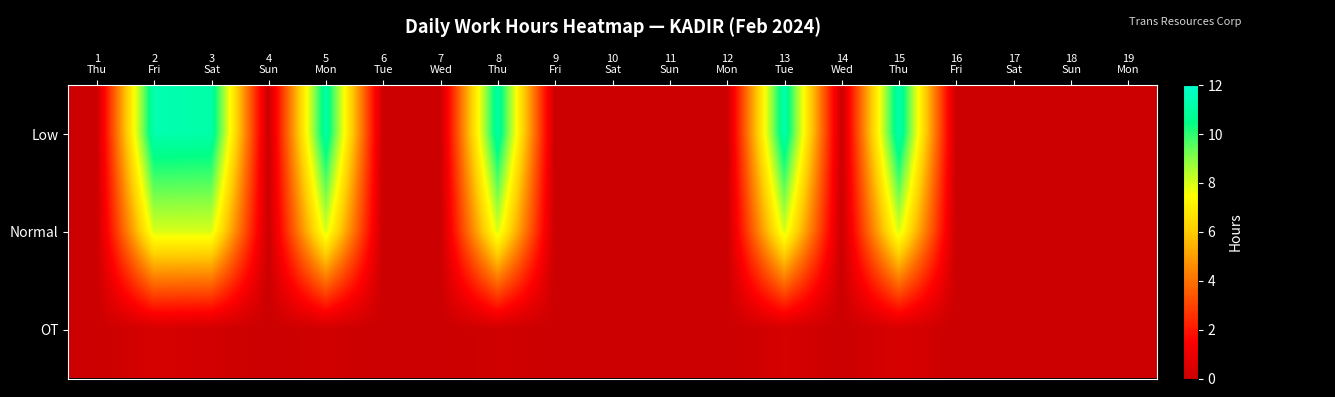

At how many categories does at least one series exceed 3?

6